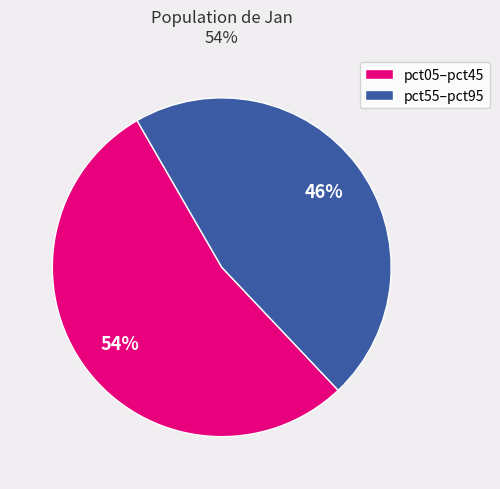

Between pct05–pct45 and pct55–pct95, which is larger?

pct05–pct45